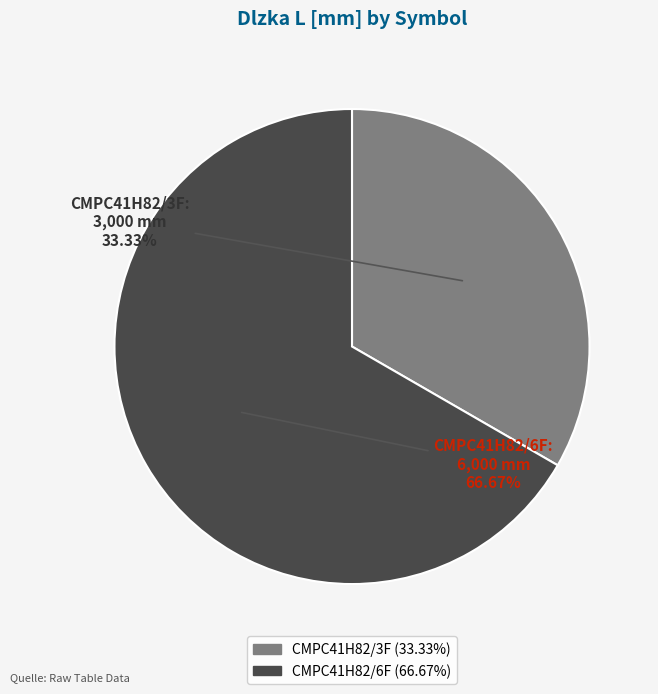

Between CMPC41H82/6F and CMPC41H82/3F, which is larger?

CMPC41H82/6F